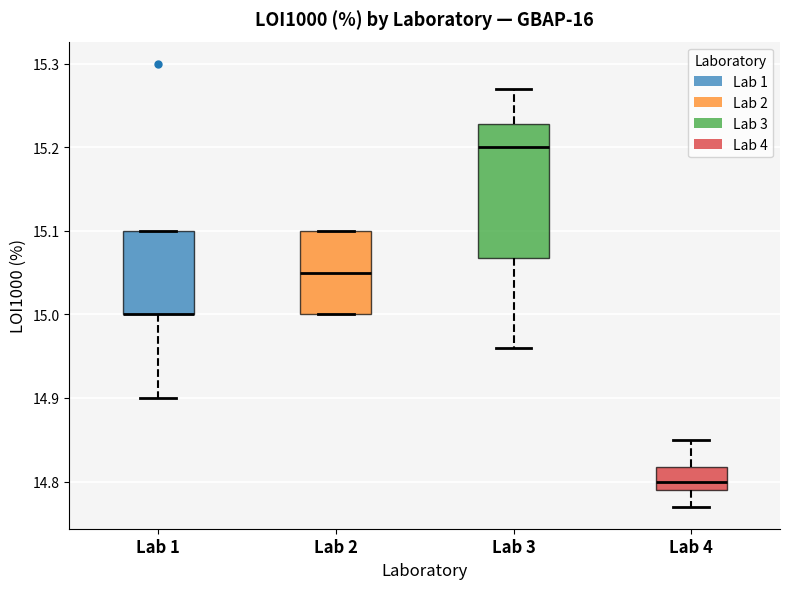

Comparing the boxes themselves (not the whiskers), which one is the tallest?

Lab 3